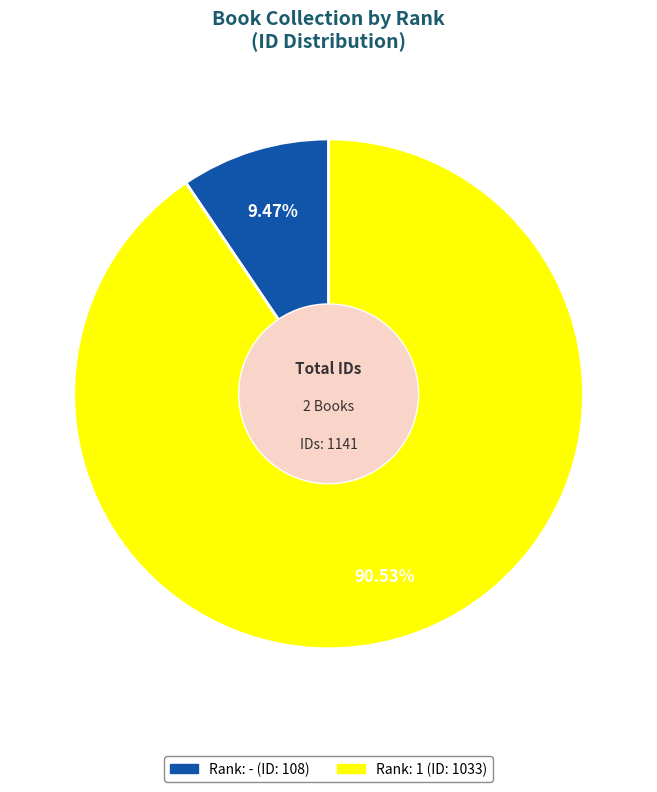

Is there any slice that represents more than half of the pie?

Yes